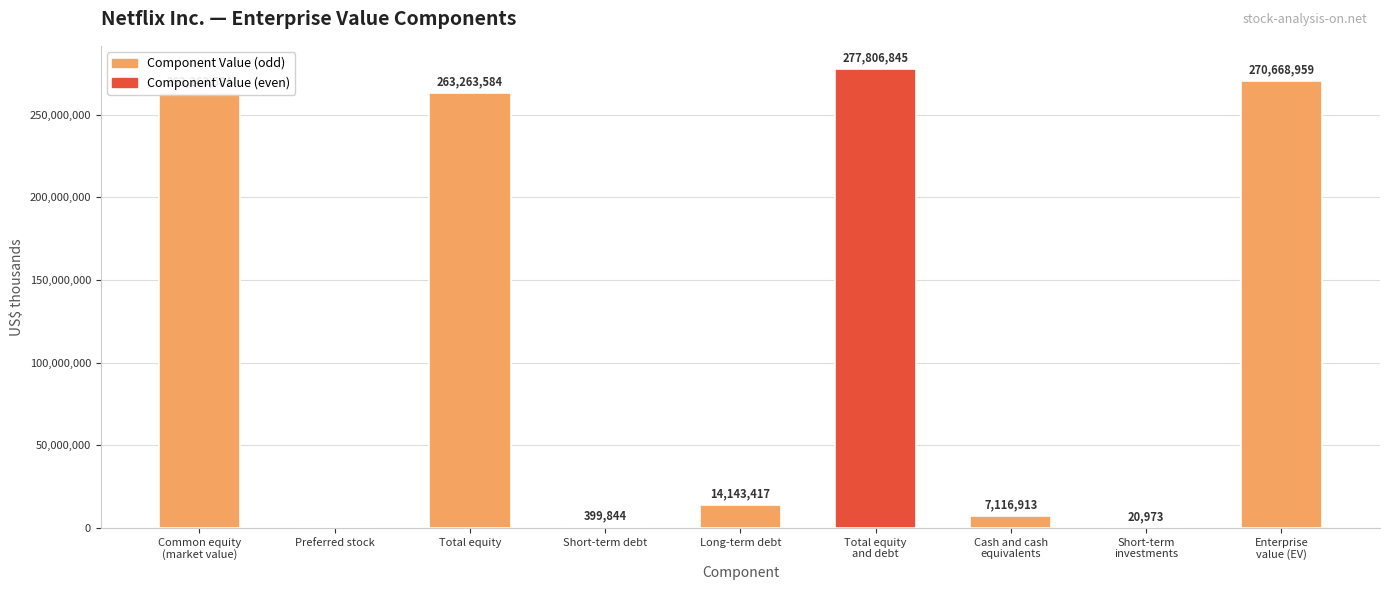

How many data points does each series have?

9